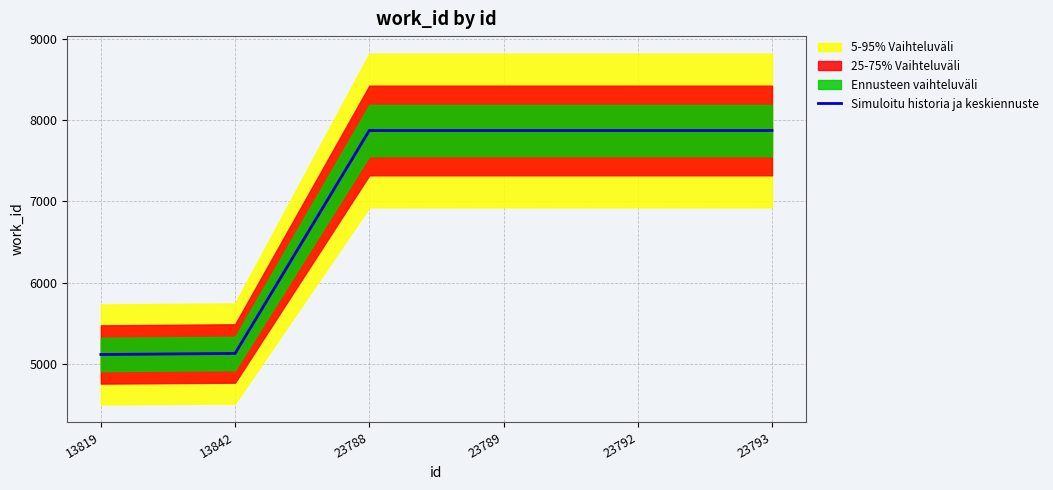

Which category has the highest value across all series?

23788